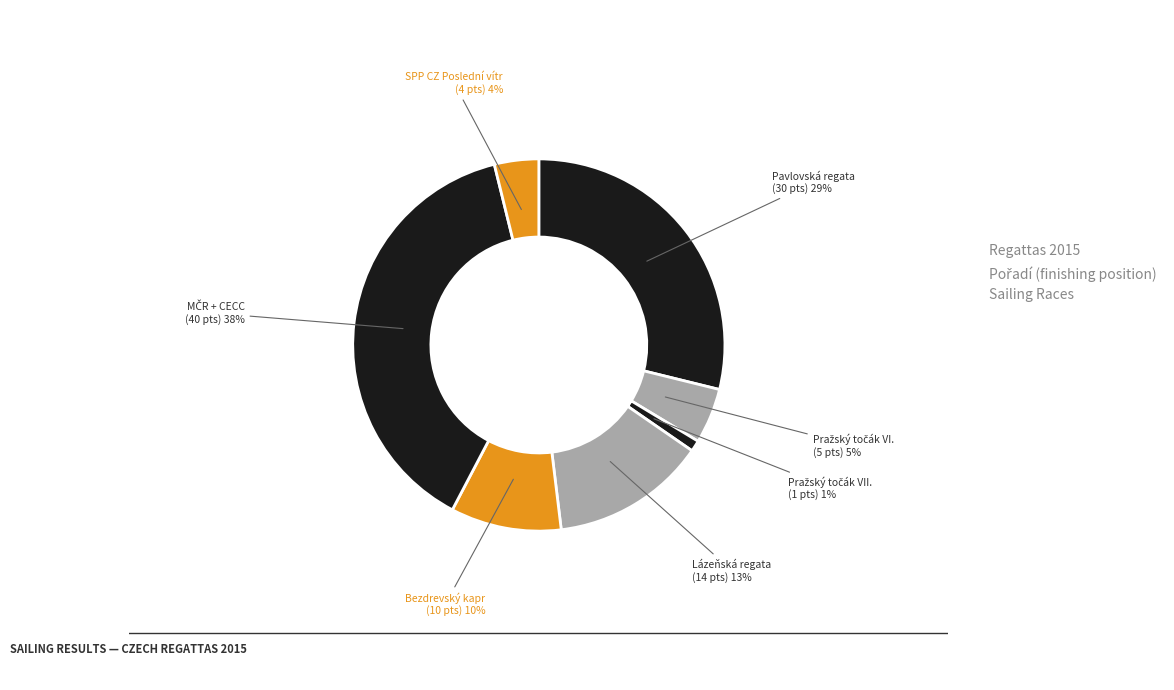

Is it true that SPP CZ Poslední vítr (4 pts) 4% is 4% of the pie?

True